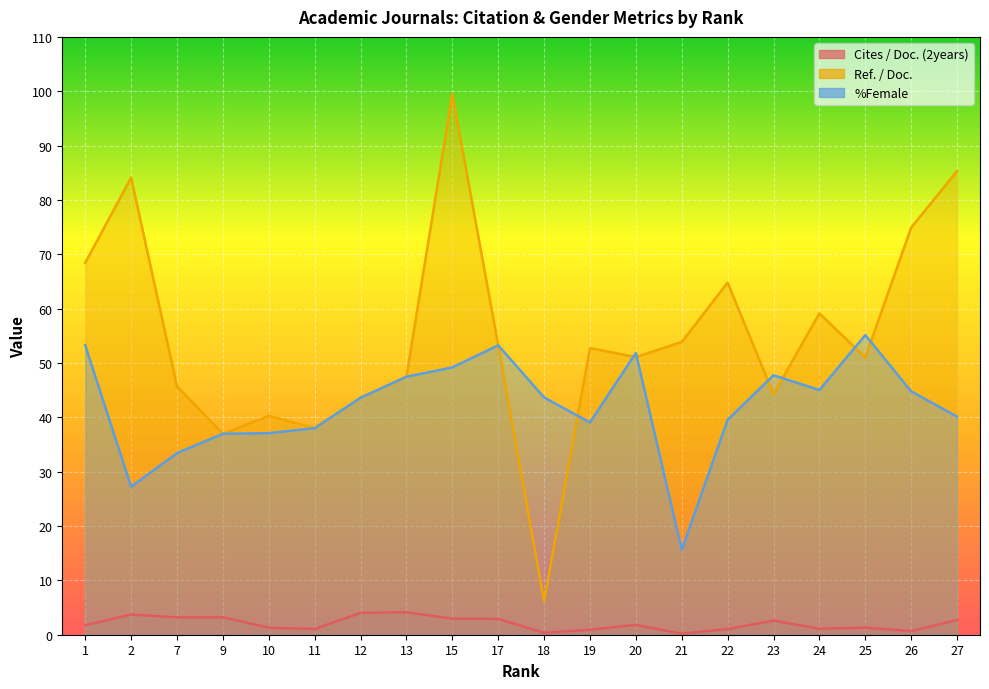

What is the value of the Ref. / Doc. point at the 20th from the left?

85.3